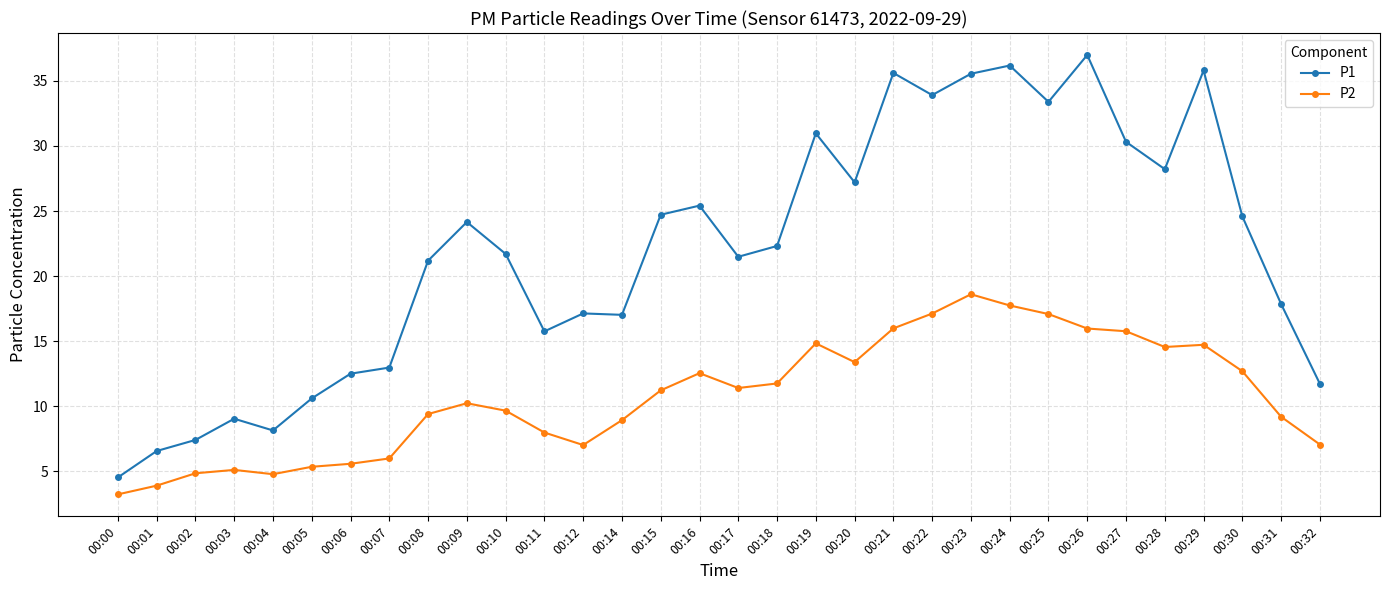

At 00:31, list the series in order from smallest to largest.

P2, P1